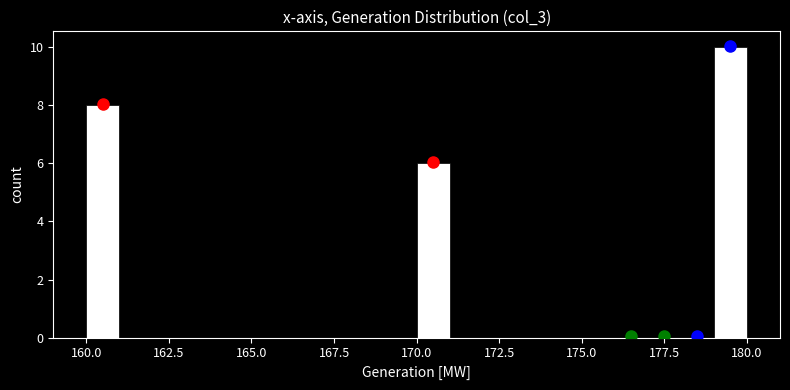

Around what value on the x-axis is the tallest bar? Give the approximate position of its centre, as read against the axis.

179.5